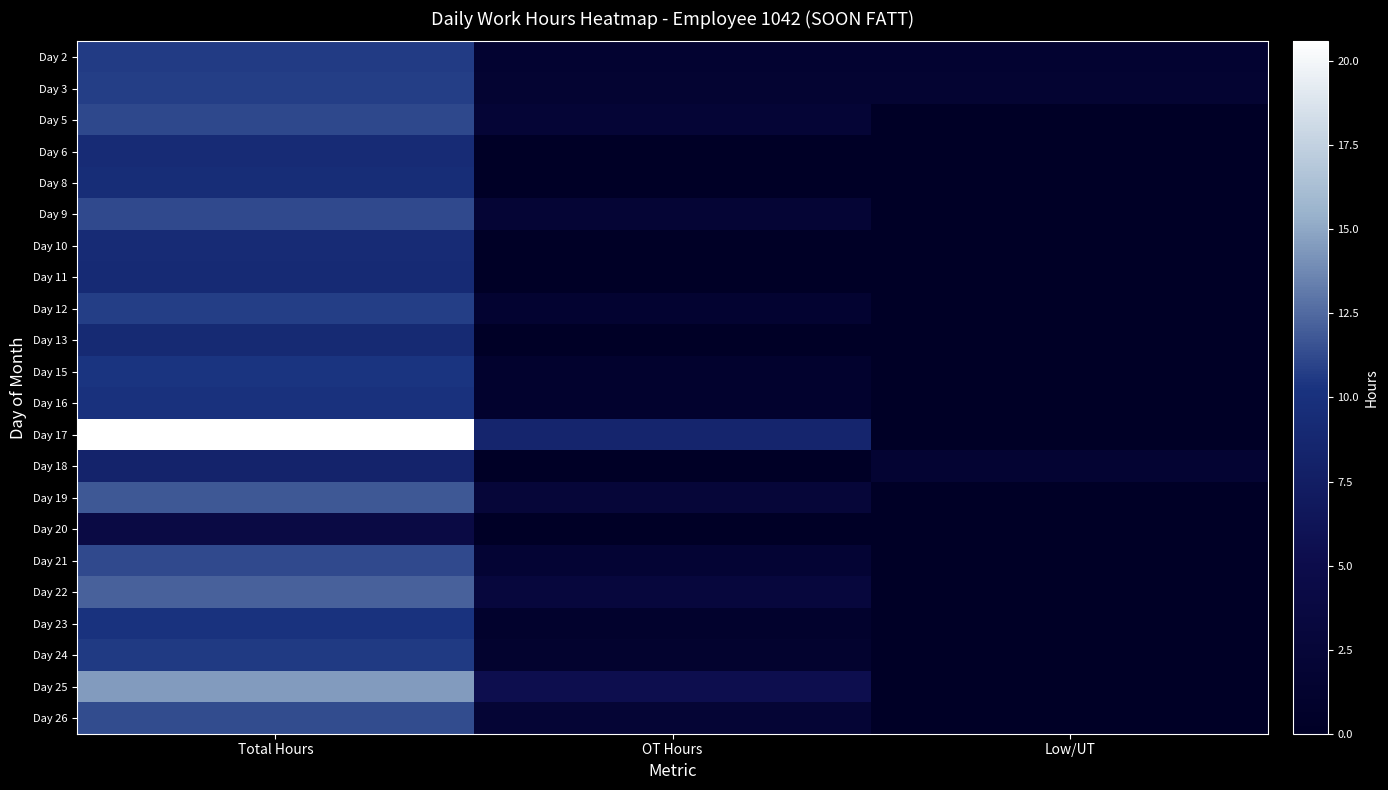

What is the spread (max minus min) of values at Low/UT?

1.8